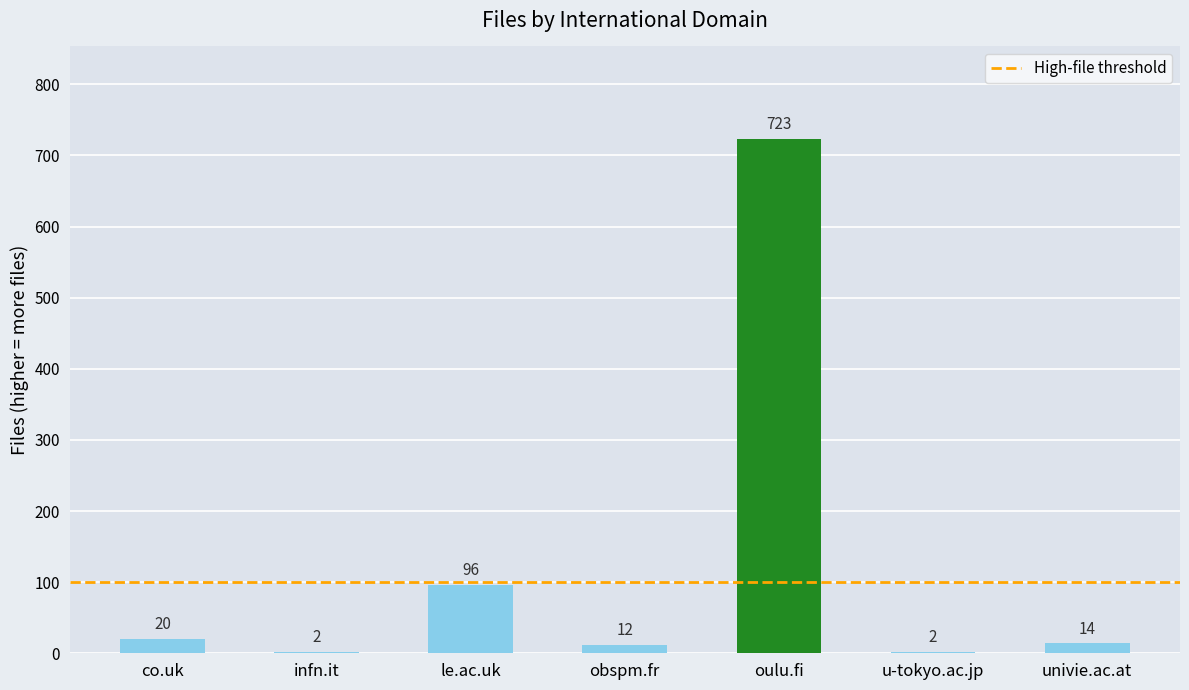

At which label is the value closest to 362?

le.ac.uk